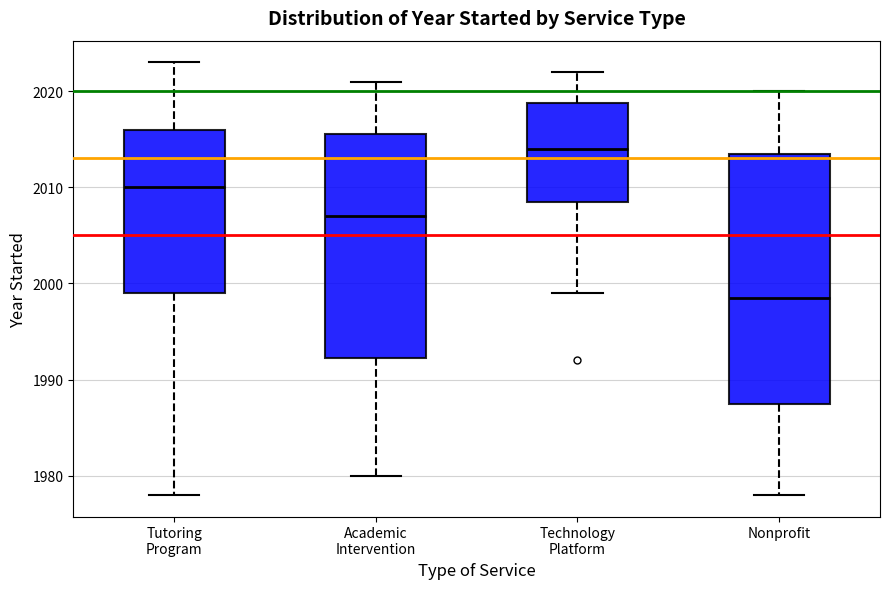

Which box has the lowest median line?

Nonprofit